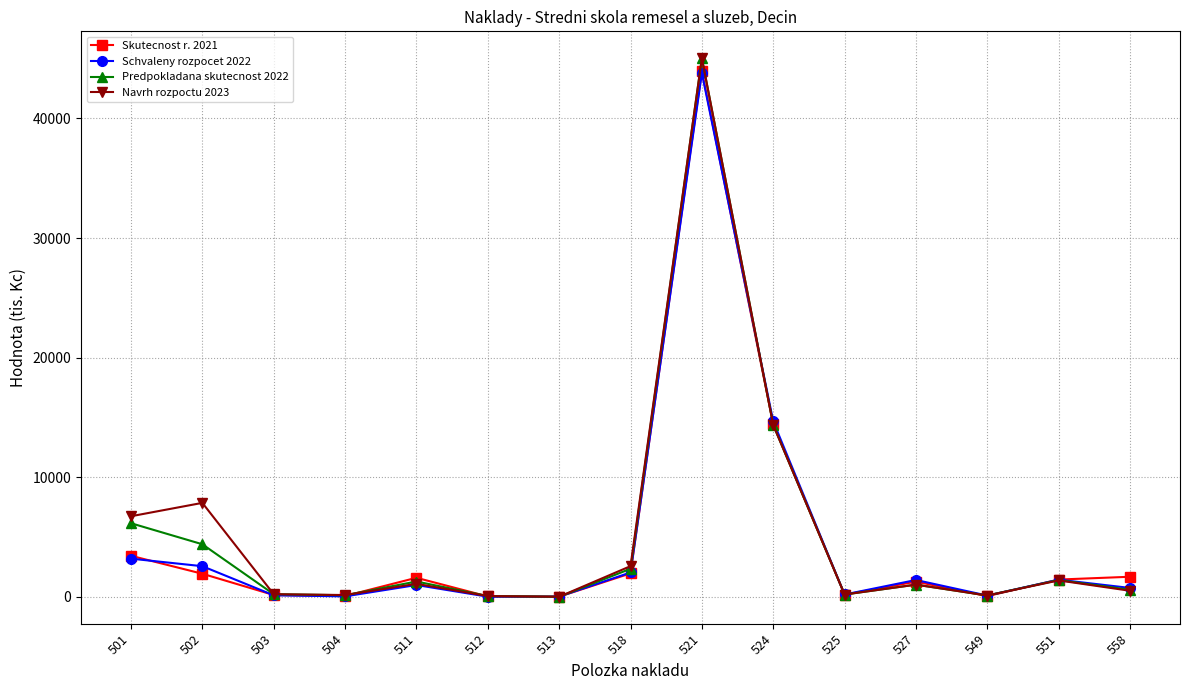

True or false: Predpokladana skutecnost 2022 has more than 0 points higher than both neighbors.

True